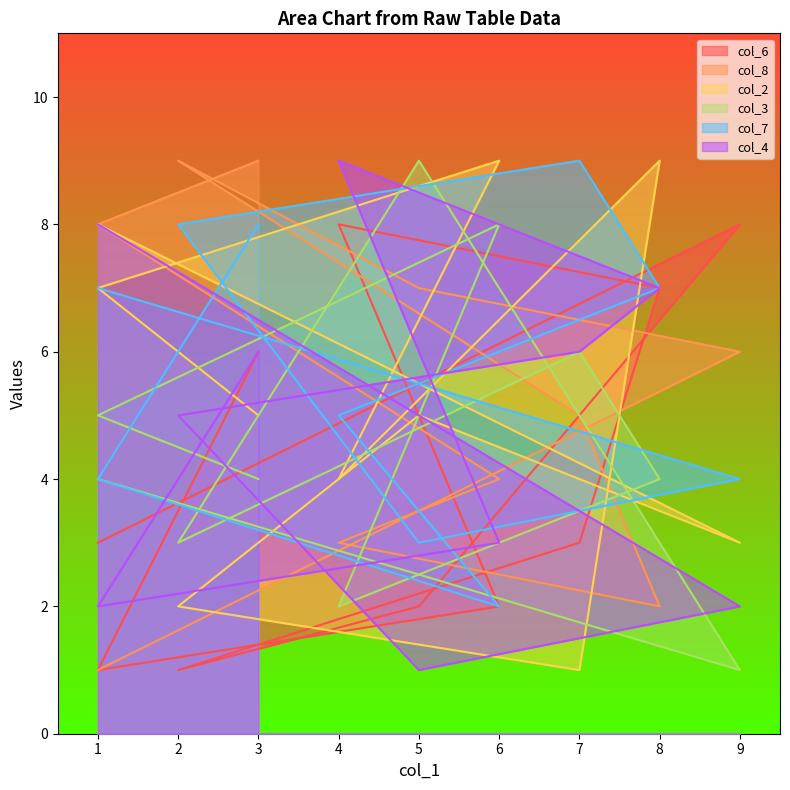

Does the chart have visible grid lines?

No